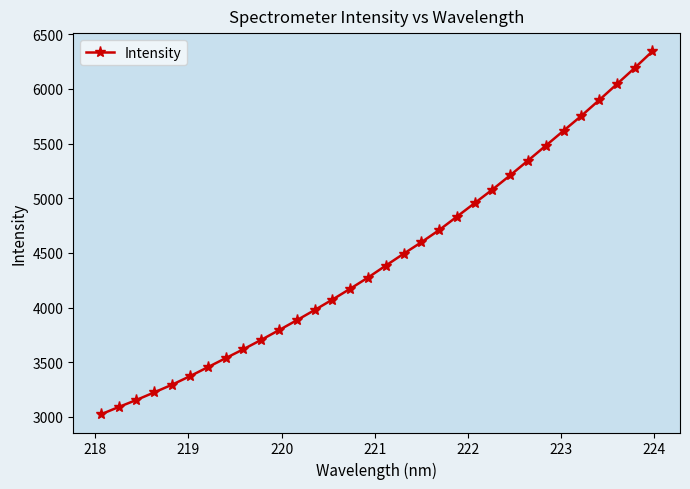

What is the maximum value shown in the chart?

6343.4